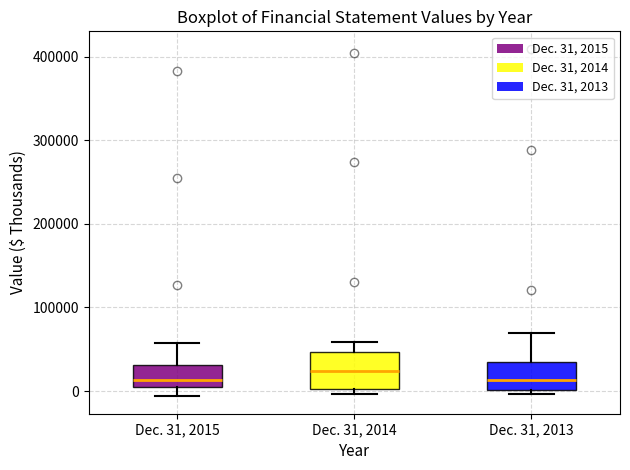

Which box's median line is the highest?

Dec. 31, 2014